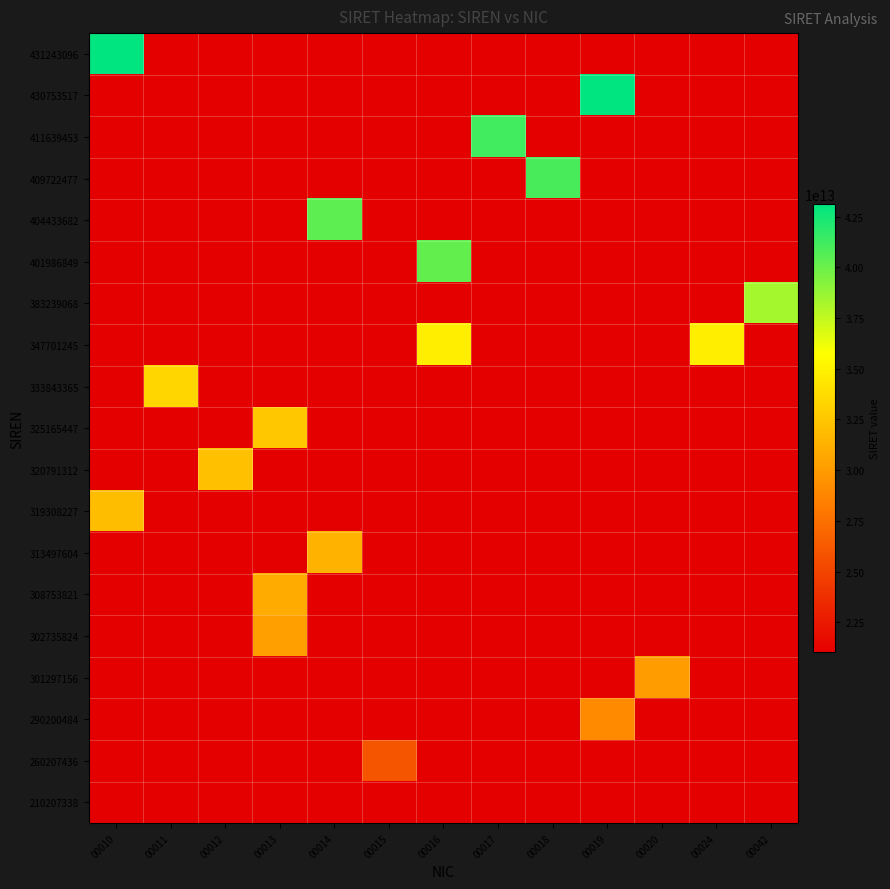

What is the total value across all series at 00016?

74968809400032